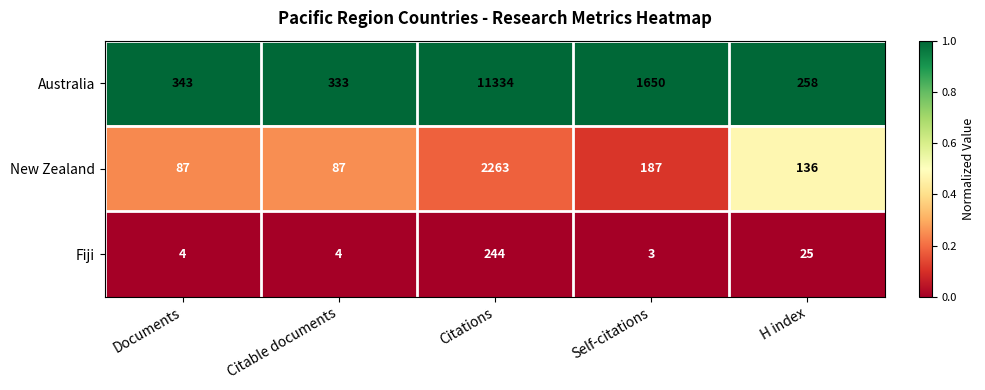

What is the average value of the New Zealand series?

552